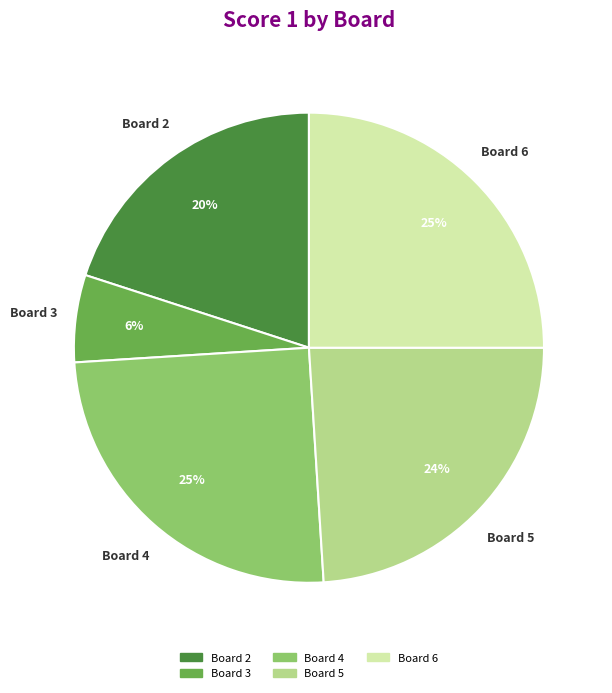

To the nearest percent, what is the average slice percentage?

20%